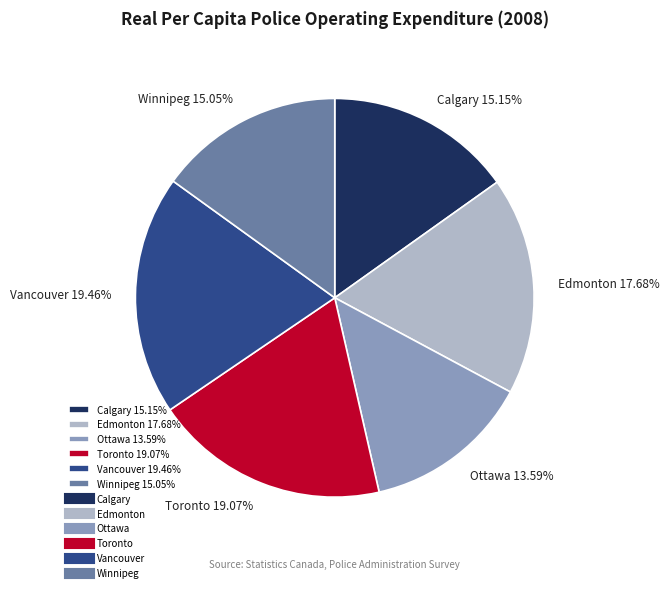

To the nearest percent, what portion does Vancouver represent?

19%